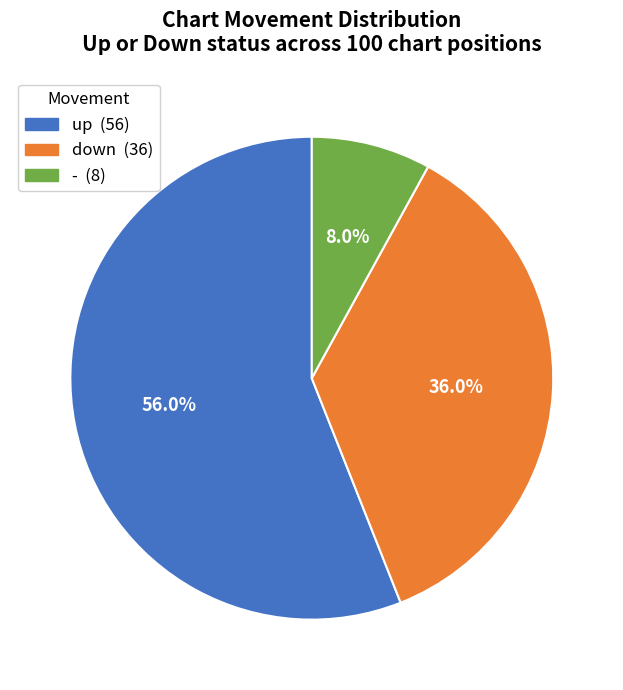

What is the ratio of the value at up to the value at down?

1.6